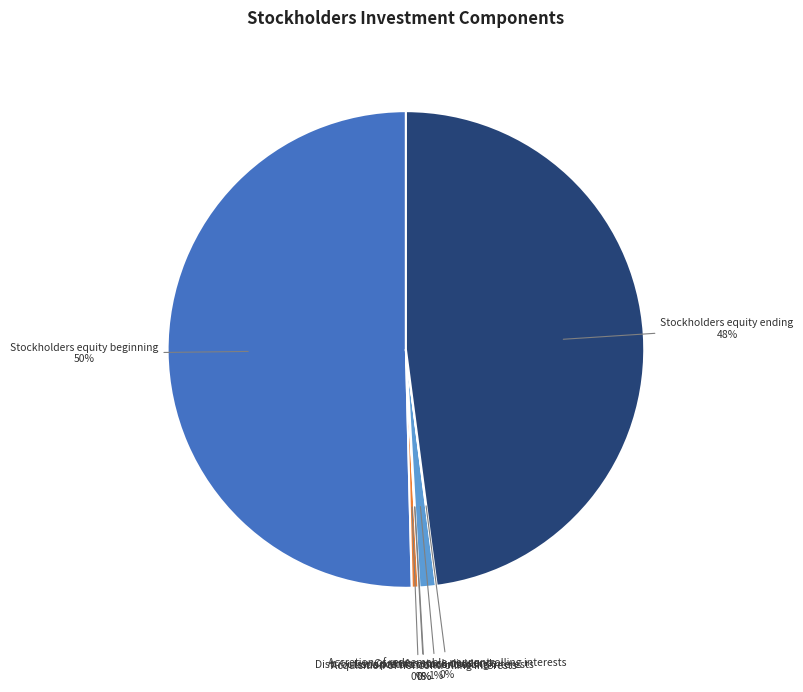

Is it true that Stockholders equity beginning is 39% of the pie?

False